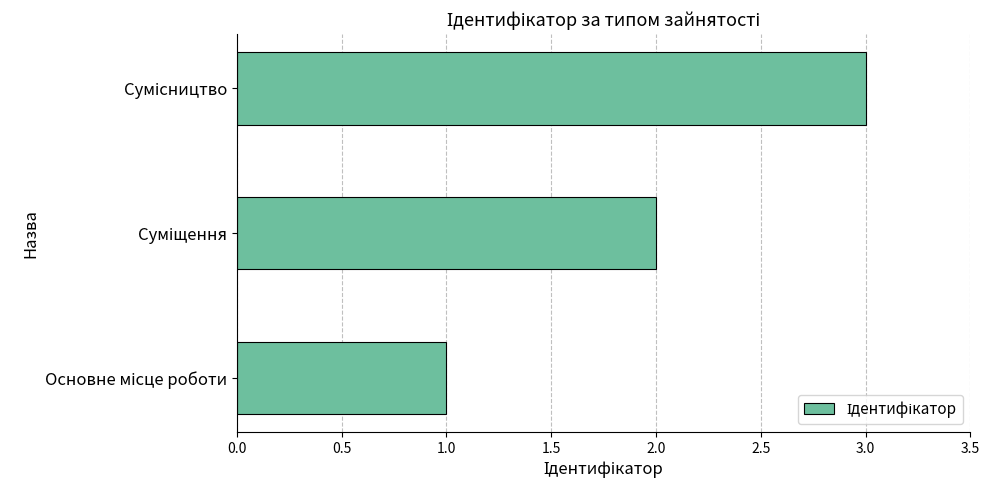

What is the sum of all values?

6